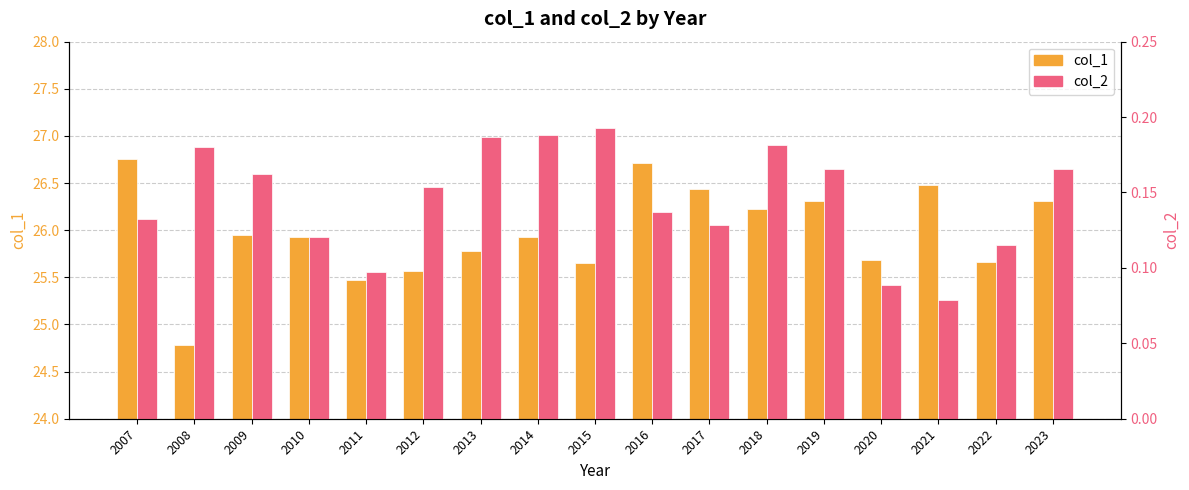

Between 2018 and 2021, which series saw the biggest shift?

col_1